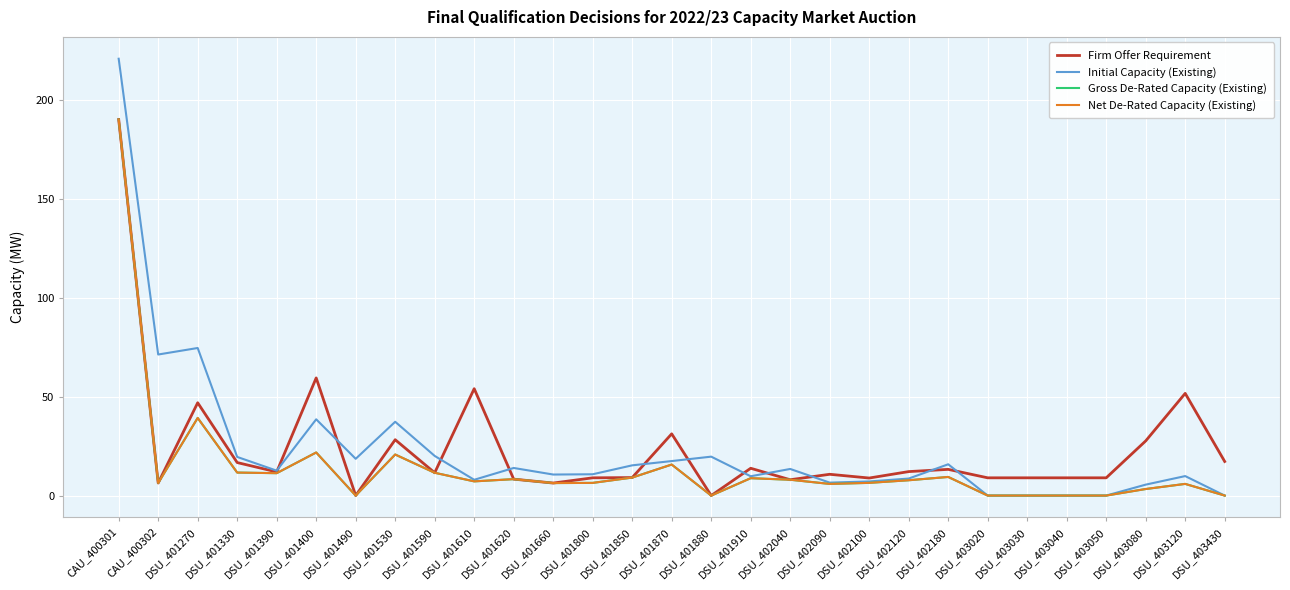

At which category is the sum across all series the highest?

CAU_400301